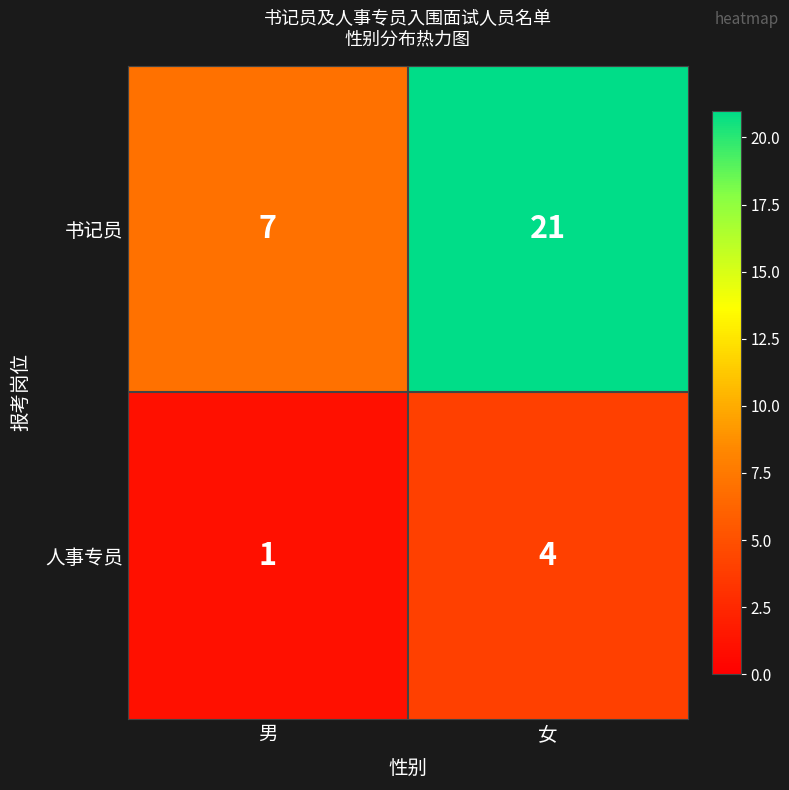

What value does the 书记员 series have at 男, to the nearest 5?

5